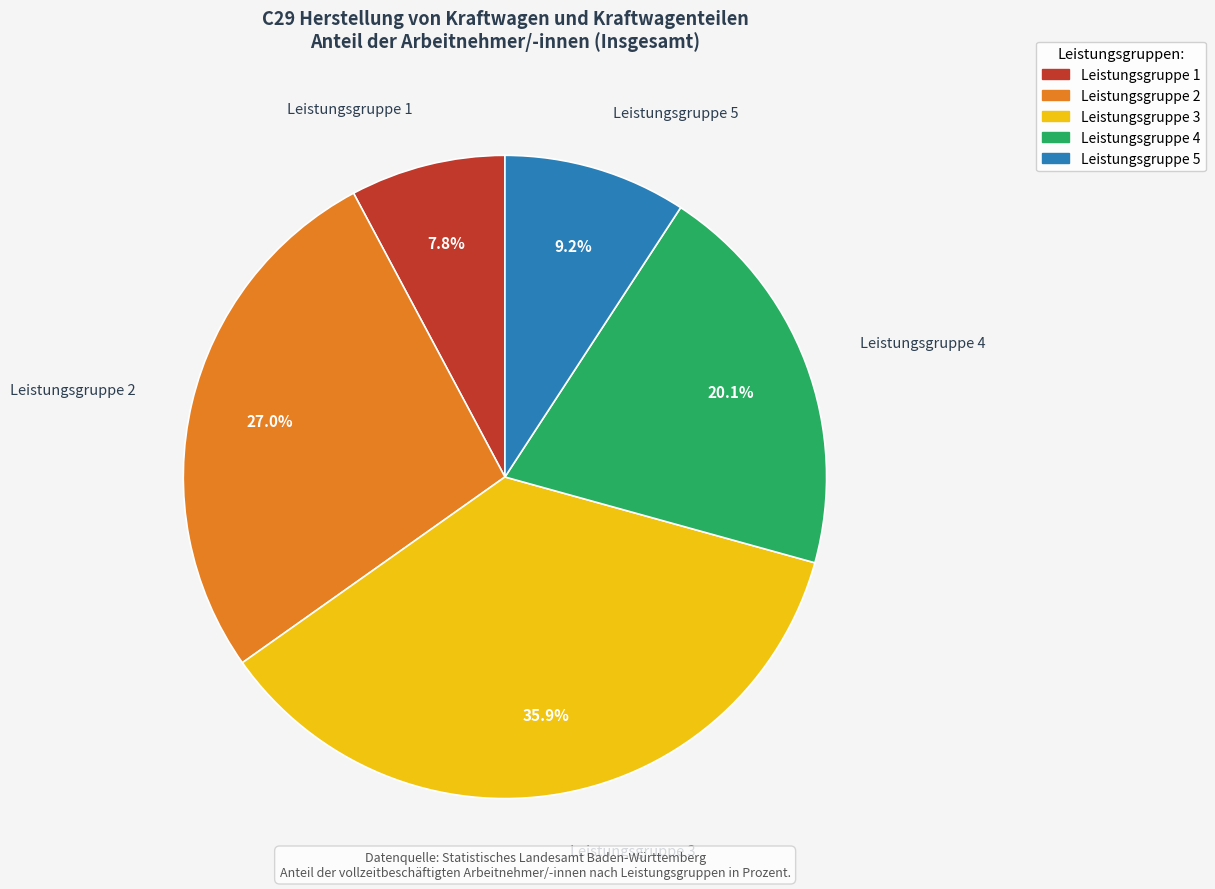

To the nearest percent, what is the average slice percentage?

20%